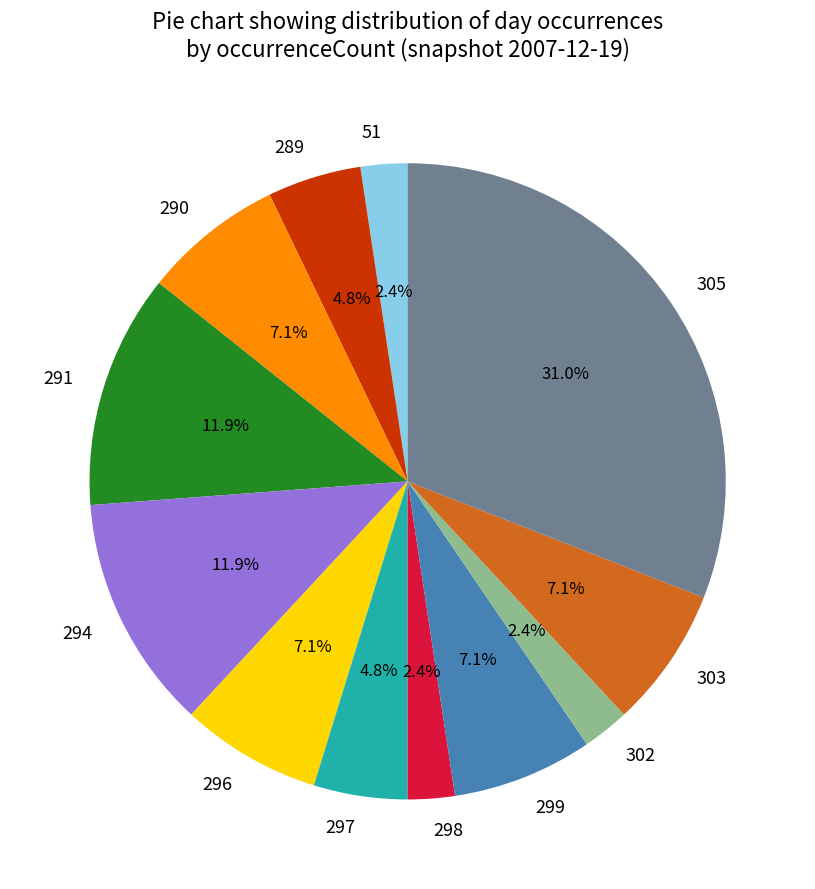

How many slices are in this pie chart?

12